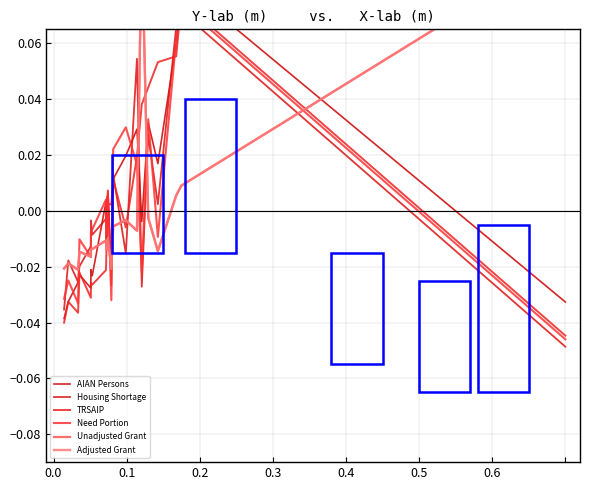

What are all the series names shown in the legend?

AIAN Persons, Housing Shortage, TRSAIP, Need Portion, Unadjusted Grant, Adjusted Grant